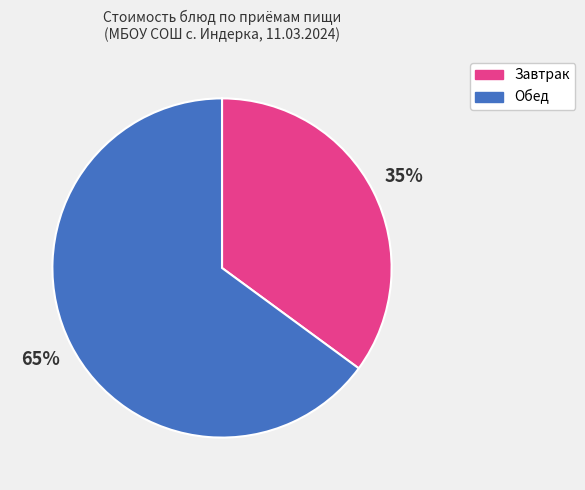

To the nearest percent, what is the average slice percentage?

50%